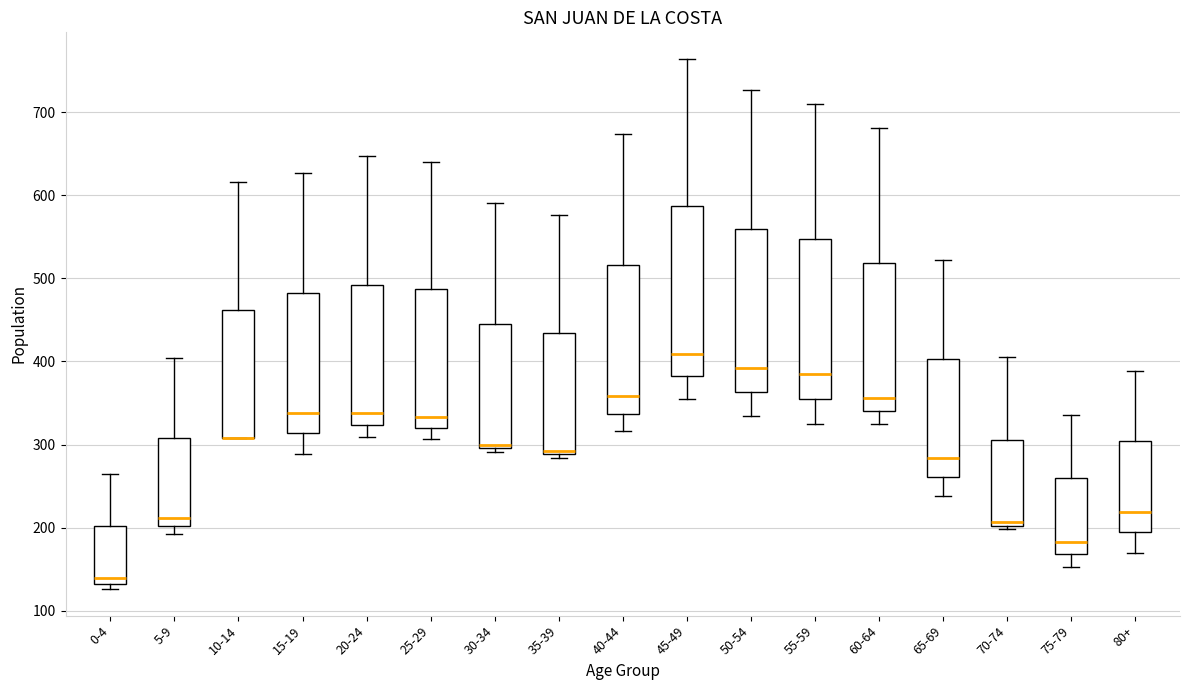

Where does the upper whisker of the box for 20-24 end on the y-axis? The values are not printed on the chart, so give them approximately, as read against the axis.

650